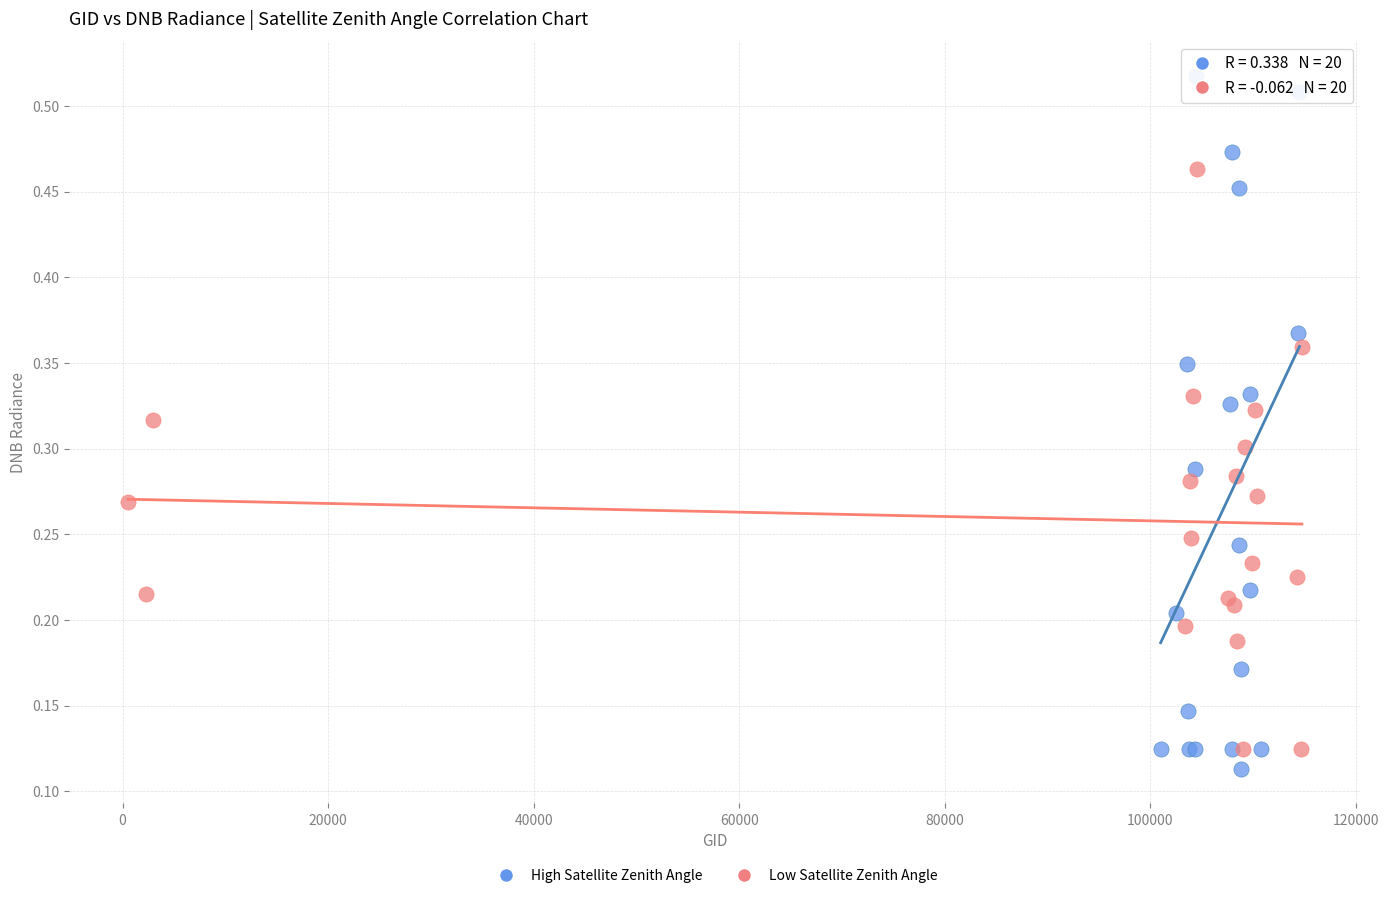

Which series contains the lowest Y value?

High Satellite Zenith Angle